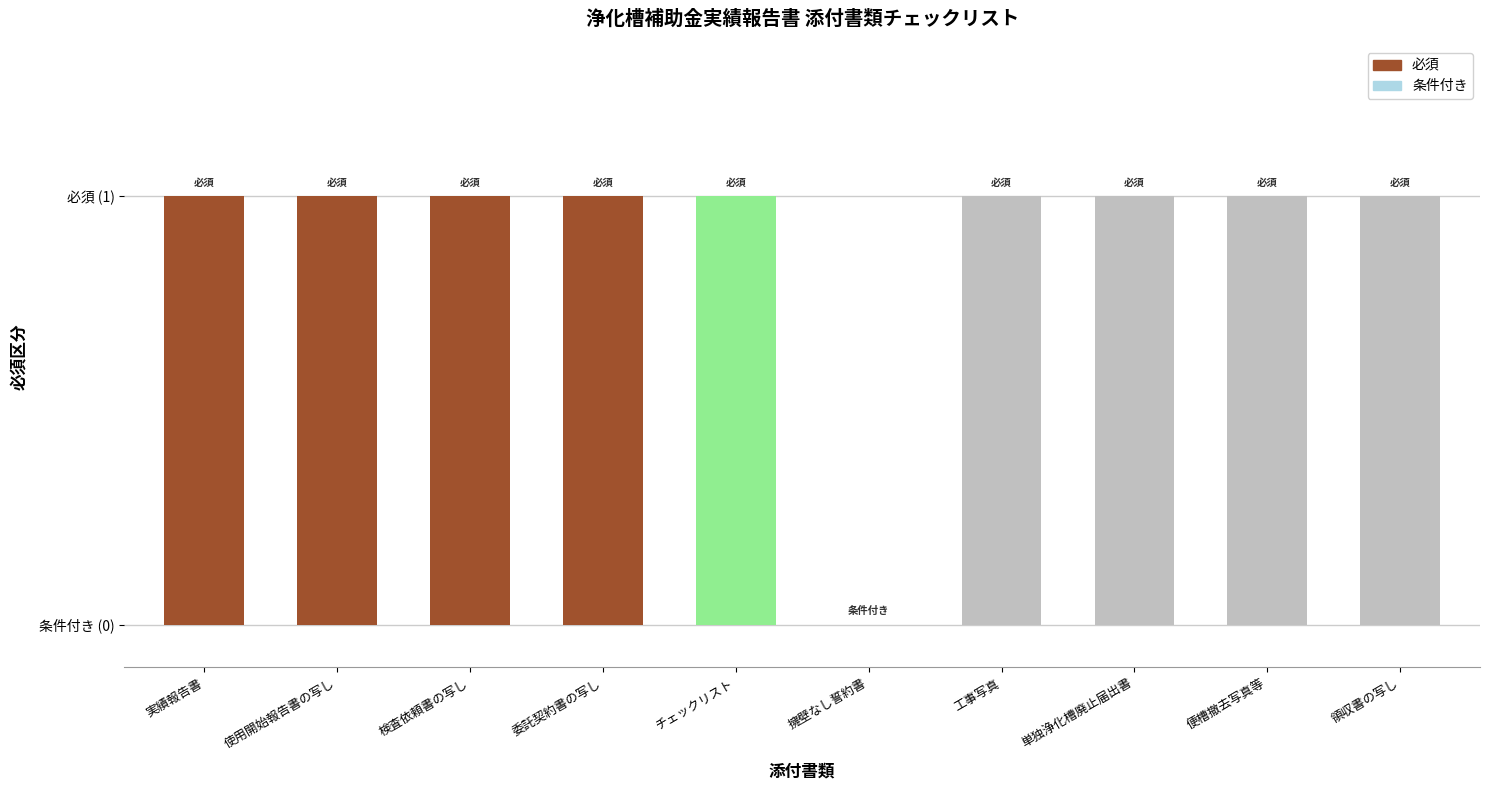

Count the values in the range 1 to 2.

9